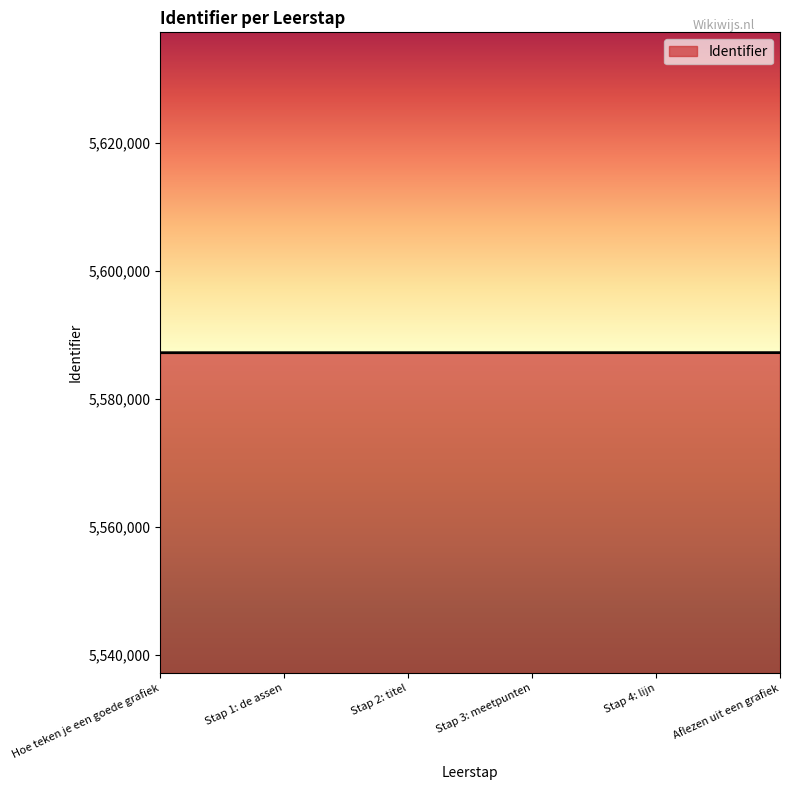

Is it true that the value at Stap 3: meetpunten is 3230958?

False